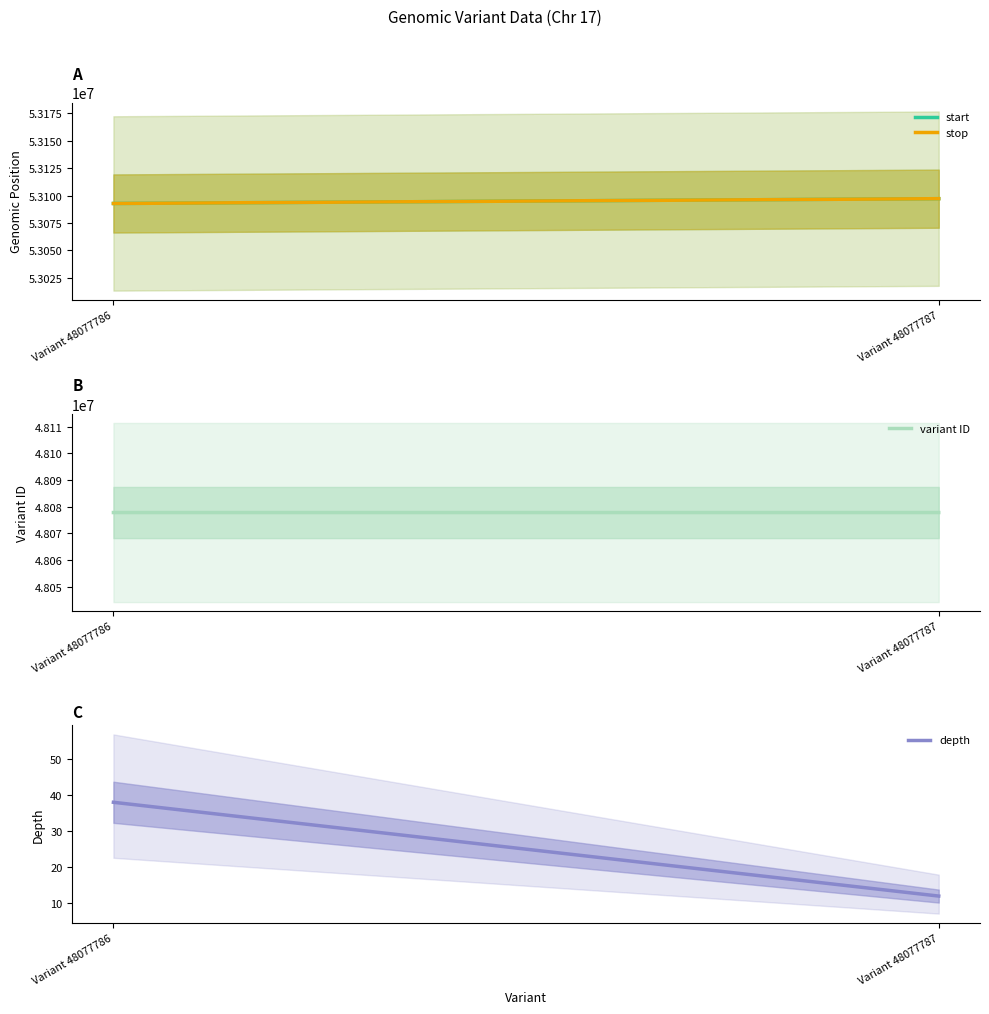

Count the number of data series in this chart.

4